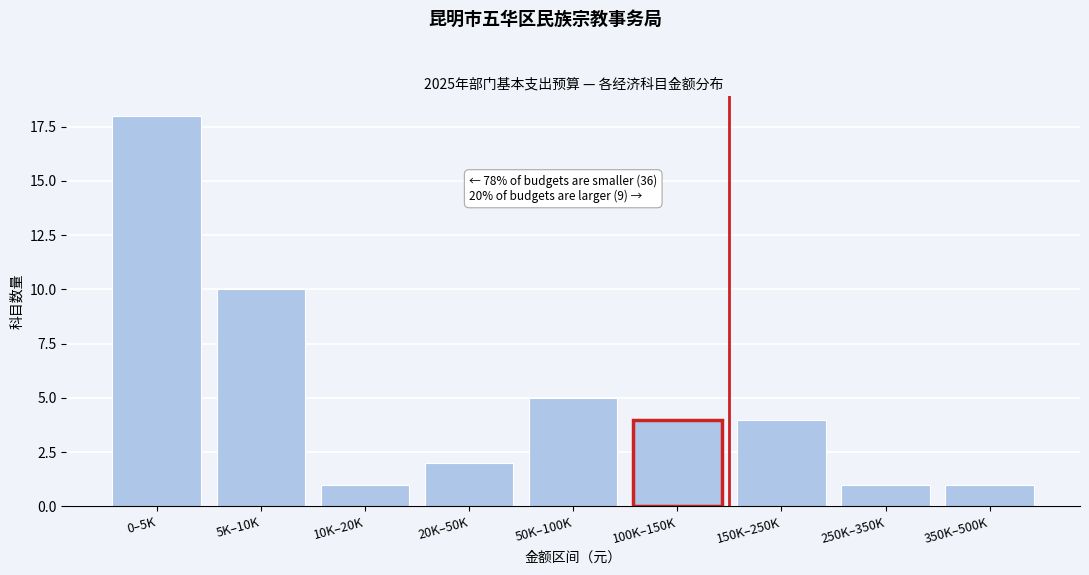

Reading left to right, list all the values displayed in this chart.

0–5K=18	5K–10K=10	10K–20K=1	20K–50K=2	50K–100K=5	100K–150K=4	150K–250K=4	250K–350K=1	350K–500K=1